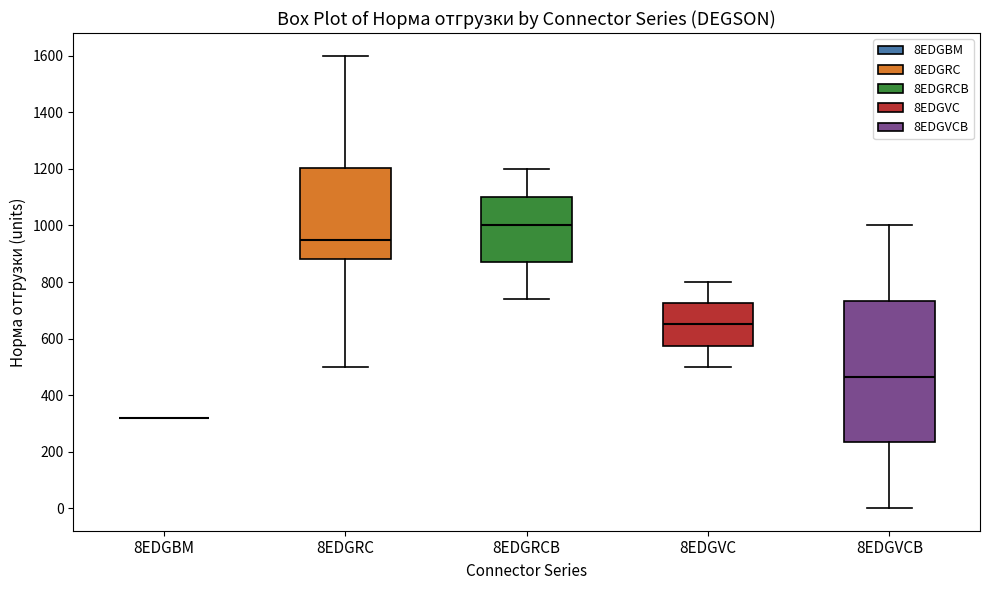

Reading left to right, transcribe this box plot: for each box, give where its median line is, the range the box spans, and where its two whiskers end, as read against the y-axis. The values are not printed on the chart, so give them approximately, as read against the axis.

8EDGBM: box collapsed to a line at 320, whiskers 320 to 320
8EDGRC: median 960, box 880 to 1200, whiskers 500 to 1600
8EDGRCB: median 1000, box 880 to 1100, whiskers 740 to 1200
8EDGVC: median 660, box 580 to 720, whiskers 500 to 800
8EDGVCB: median 460, box 240 to 740, whiskers 0 to 1000